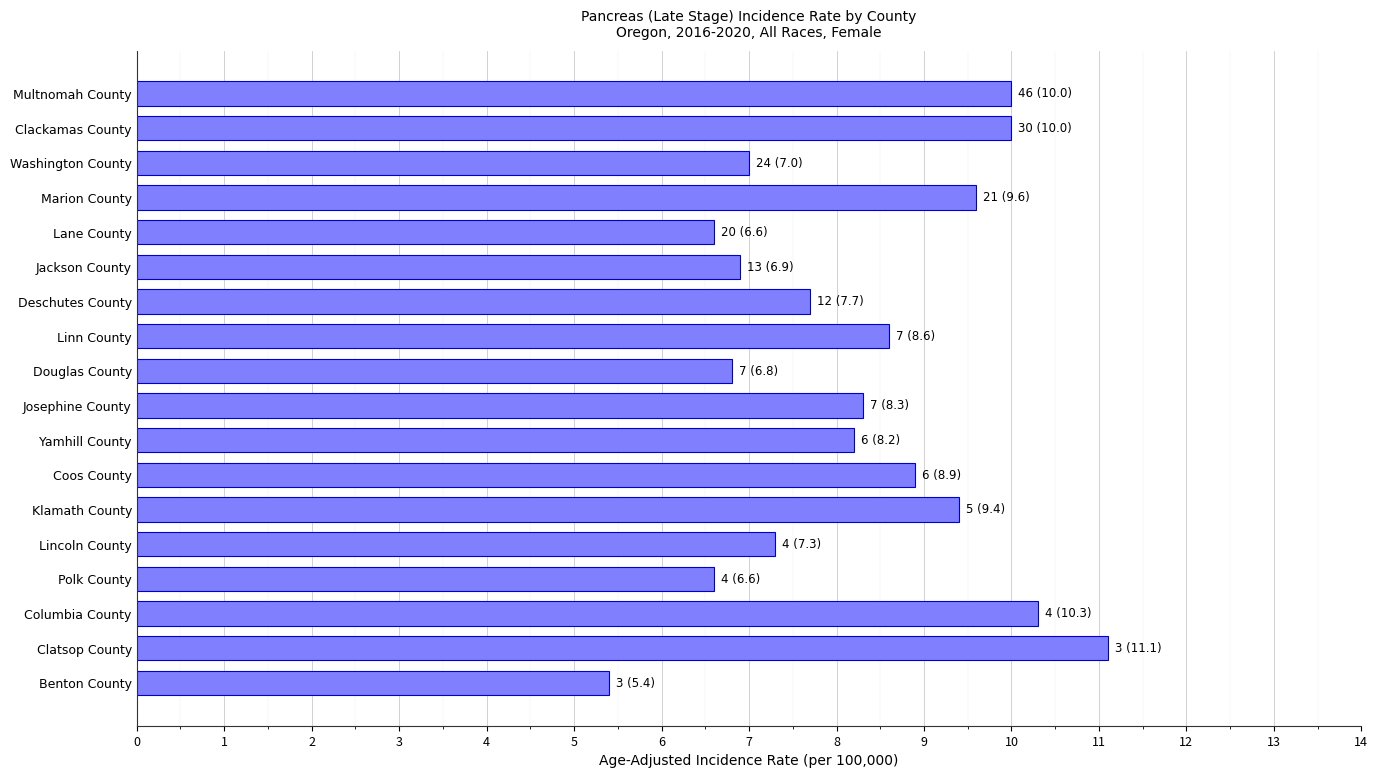

True or false: the data shows 11.1 at Clatsop County.

True